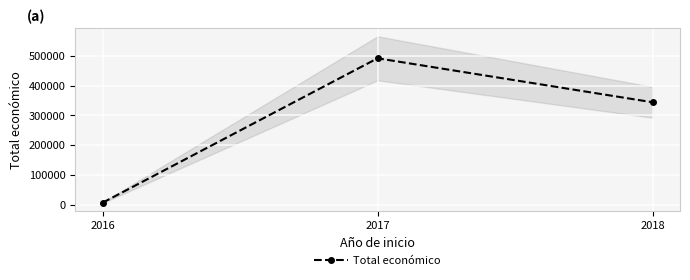

True or false: the data shows 4700 at 2016.

False